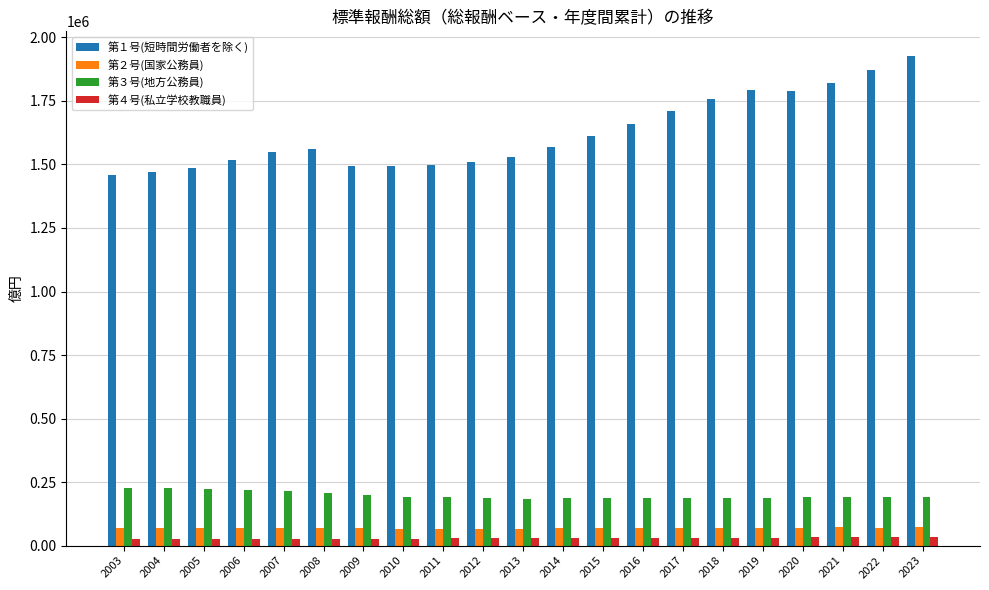

What is the average value of the 第２号(国家公務員) series?

69422